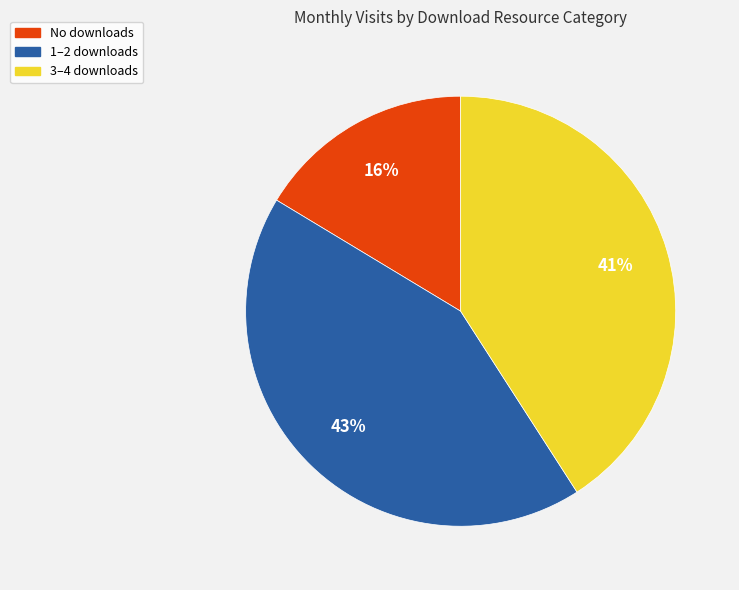

How many slices are in this pie chart?

3